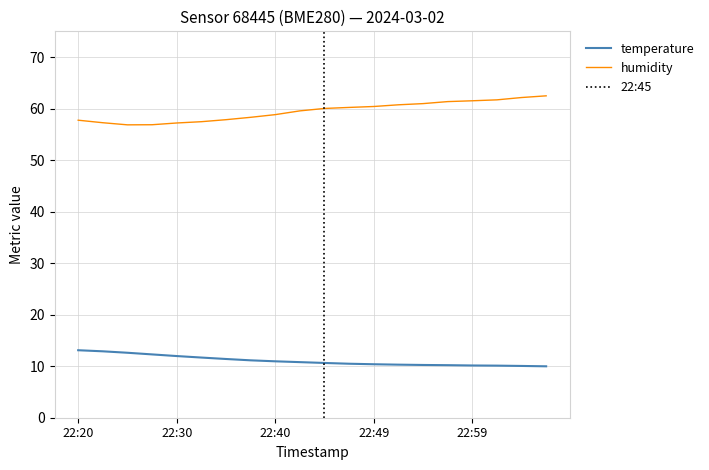

The temperature series shows 16.2 at 23:04. True or false?

False